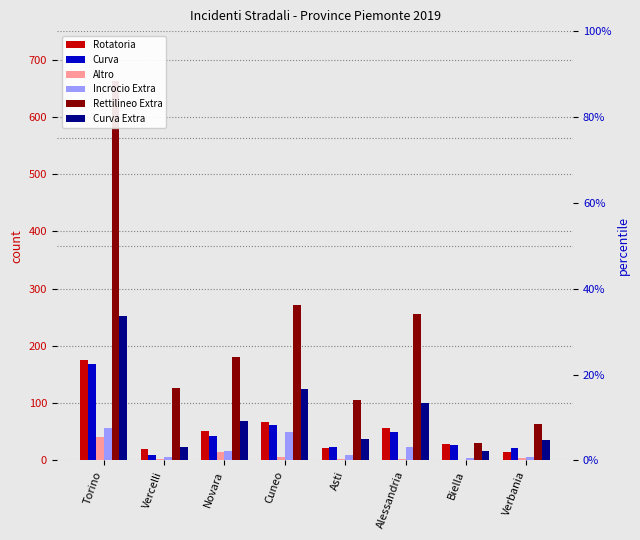

List the series in order of their peak value, lowest first.

Altro, Incrocio Extra, Curva, Rotatoria, Curva Extra, Rettilineo Extra